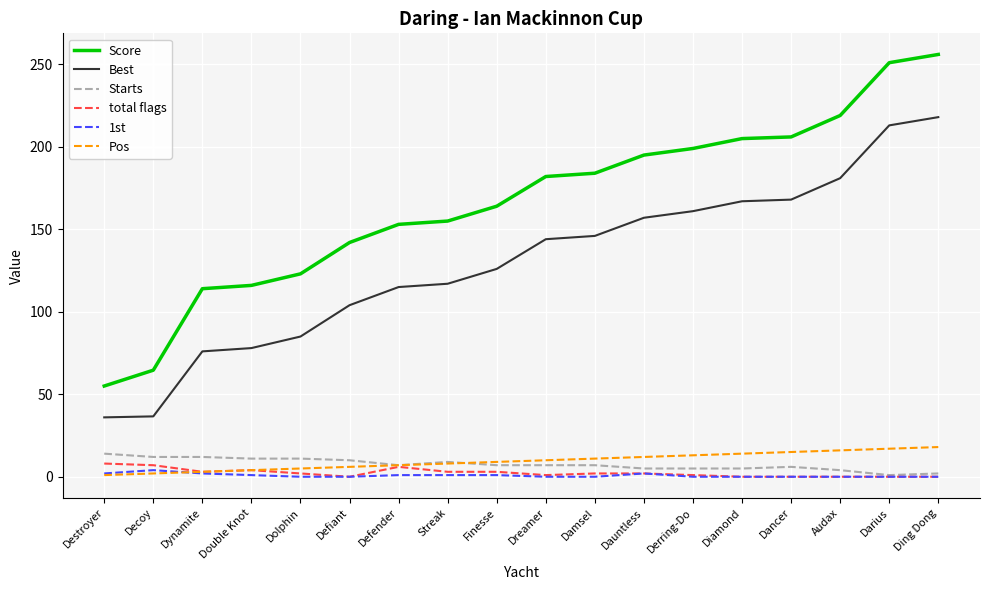

True or false: total flags and Best cross at least once.

False